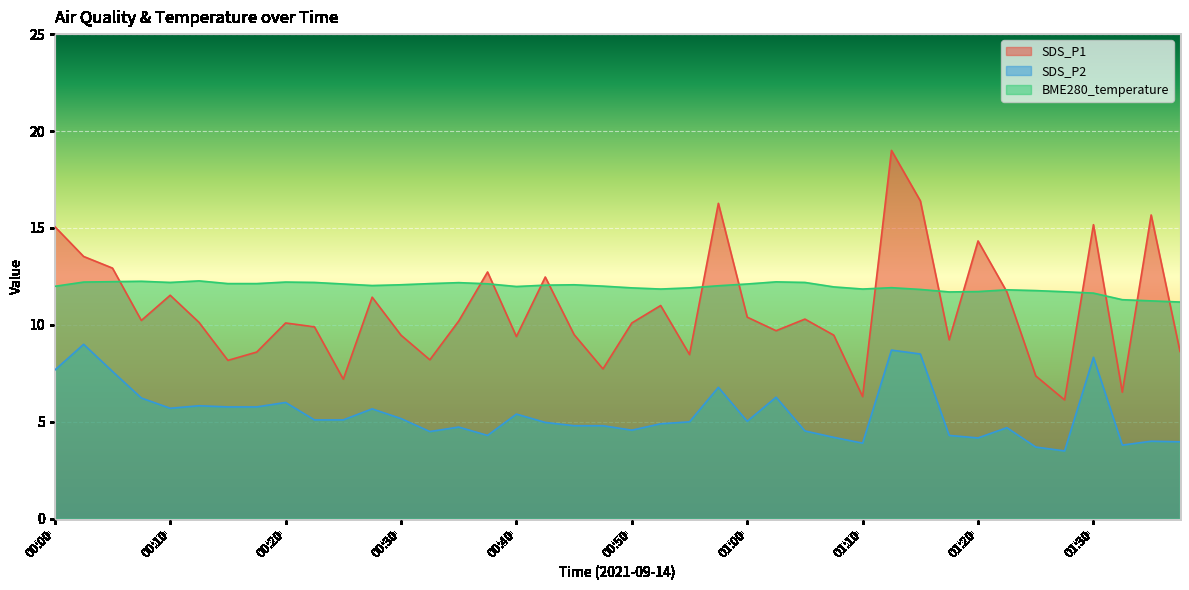

What are all the series names shown in the legend?

SDS_P1, SDS_P2, BME280_temperature